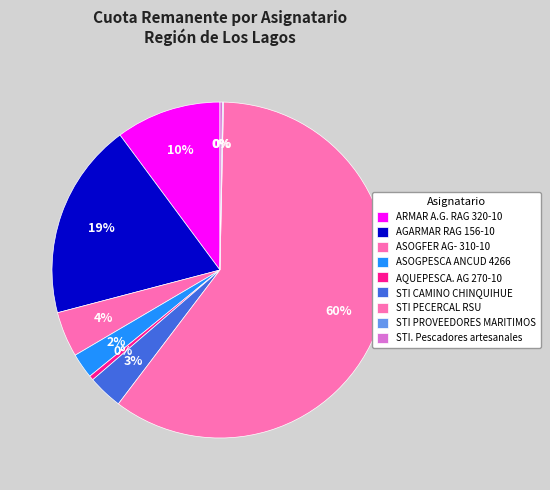

What is the change in value from STI CAMINO CHINQUIHUE to STI PECERCAL RSU?

+557.5